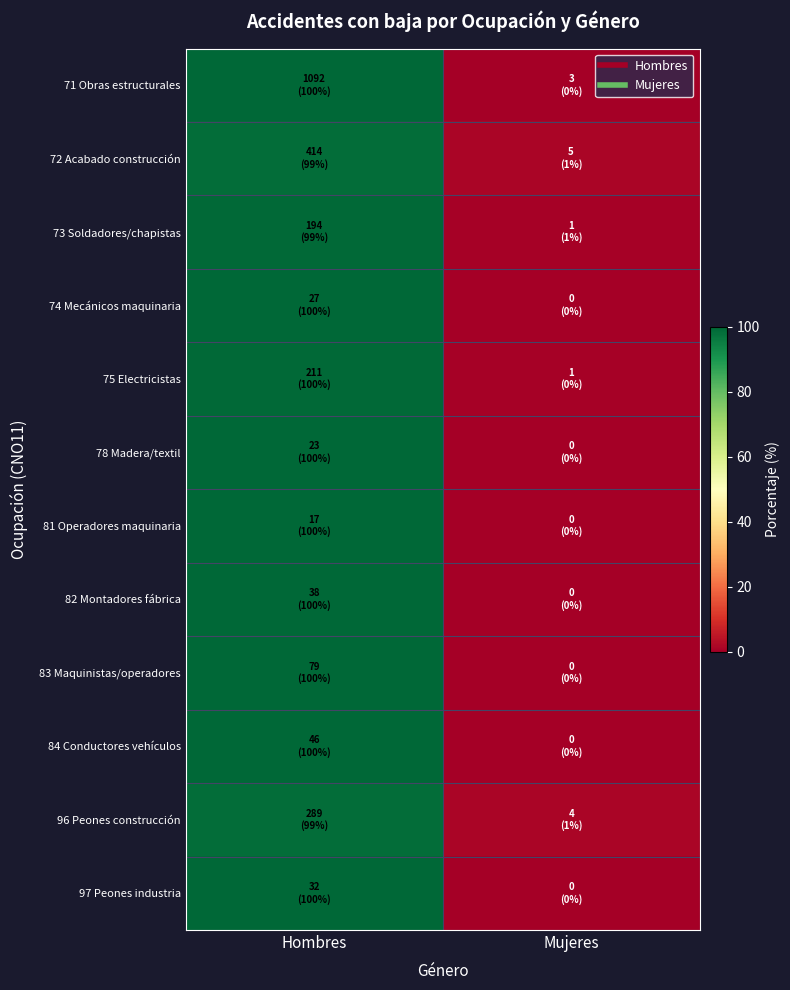

At Hombres, list the series in order from largest to smallest.

74 Mecánicos maquinaria, 78 Madera/textil, 81 Operadores maquinaria, 82 Montadores fábrica, 83 Maquinistas/operadores, 84 Conductores vehículos, 97 Peones industria, 71 Obras estructurales, 75 Electricistas, 73 Soldadores/chapistas, 72 Acabado construcción, 96 Peones construcción